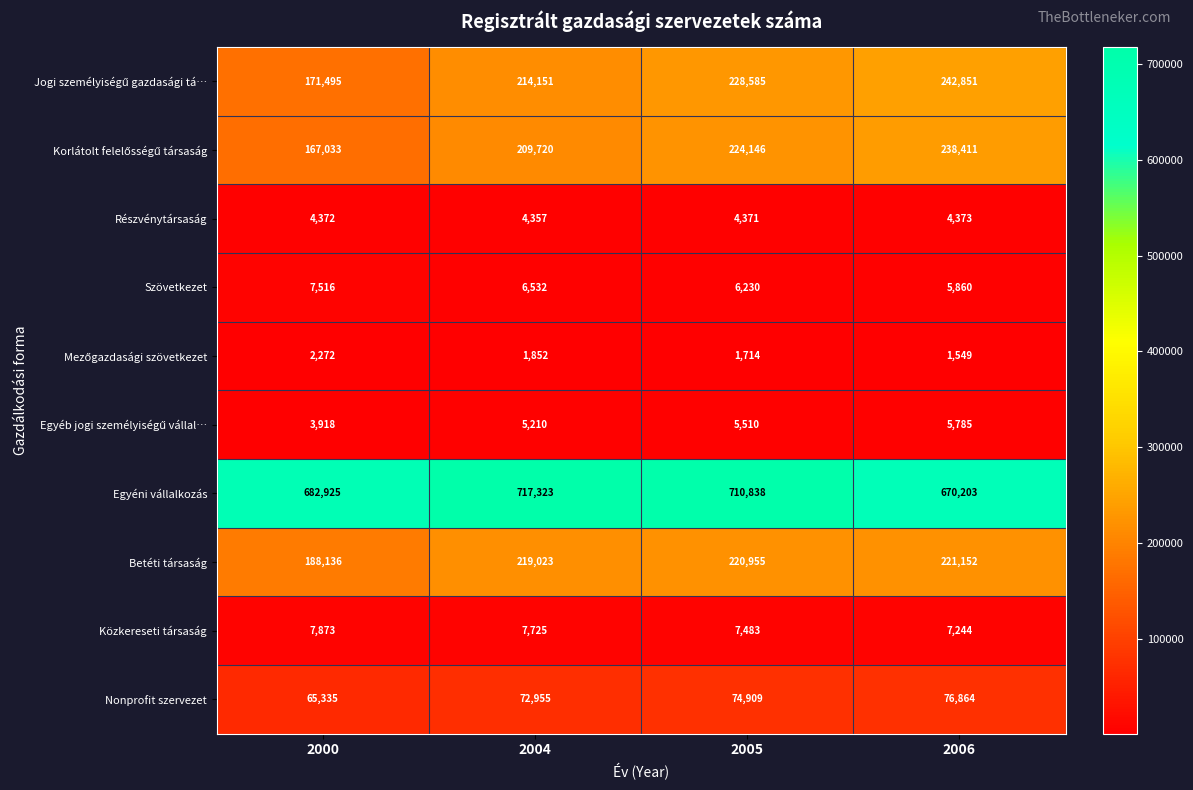

What is the spread (max minus min) of values at 2000?

680653